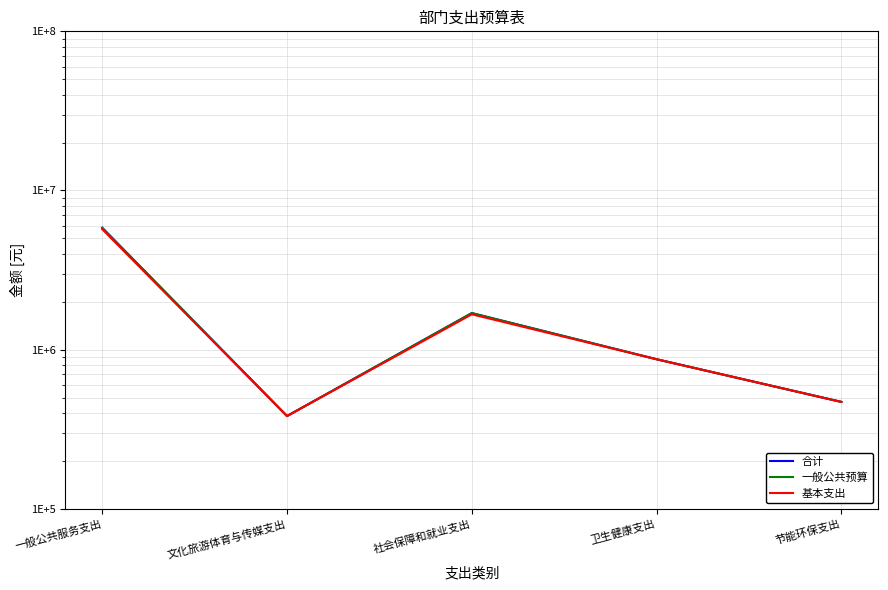

Between 卫生健康支出 and 社会保障和就业支出, which is larger?

社会保障和就业支出